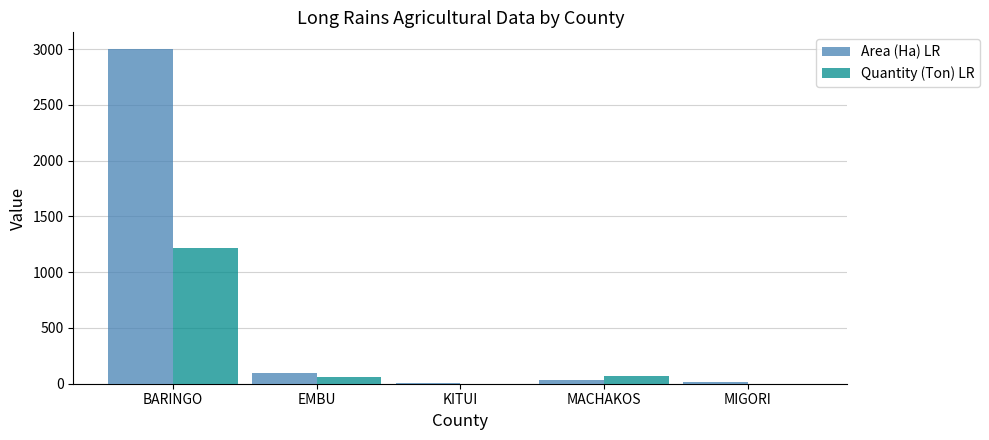

Which series changed the most between KITUI and MACHAKOS?

Quantity (Ton) LR